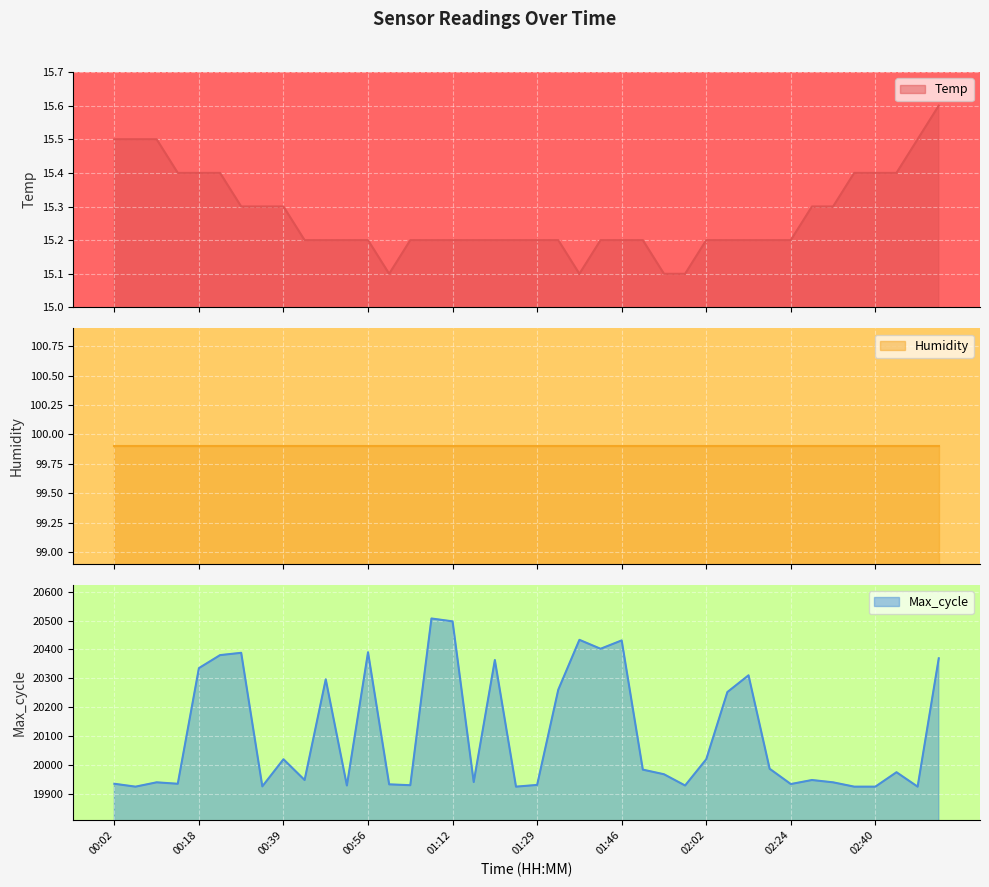

Rank the categories by Max_cycle value from highest to lowest.

01:08, 01:12, 01:37, 01:46, 01:41, 00:56, 00:26, 00:22, 02:52, 01:21, 00:18, 02:15, 00:48, 01:33, 02:11, 00:39, 02:02, 02:20, 01:50, 02:44, 01:54, 00:44, 02:28, 01:16, 00:10, 02:32, 00:02, 00:14, 02:24, 01:00, 01:29, 01:04, 00:52, 01:58, 00:30, 00:06, 01:25, 02:36, 02:40, 02:48